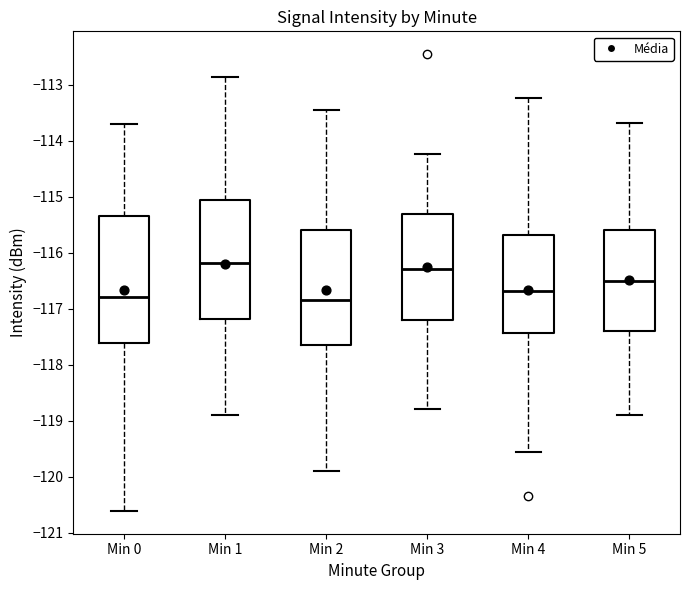

Where does the median line of the box for Min 3 sit on the y-axis? The values are not printed on the chart, so give them approximately, as read against the axis.

-116.3